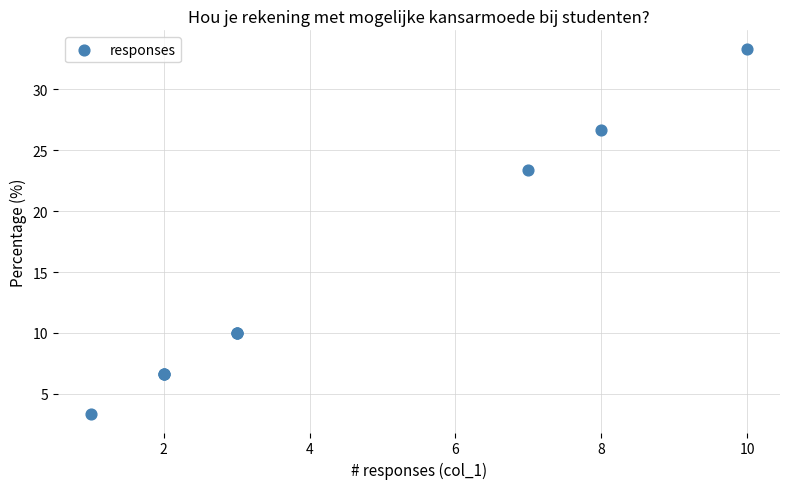

What Y value in the scatter plot is closest to 18?

23.3